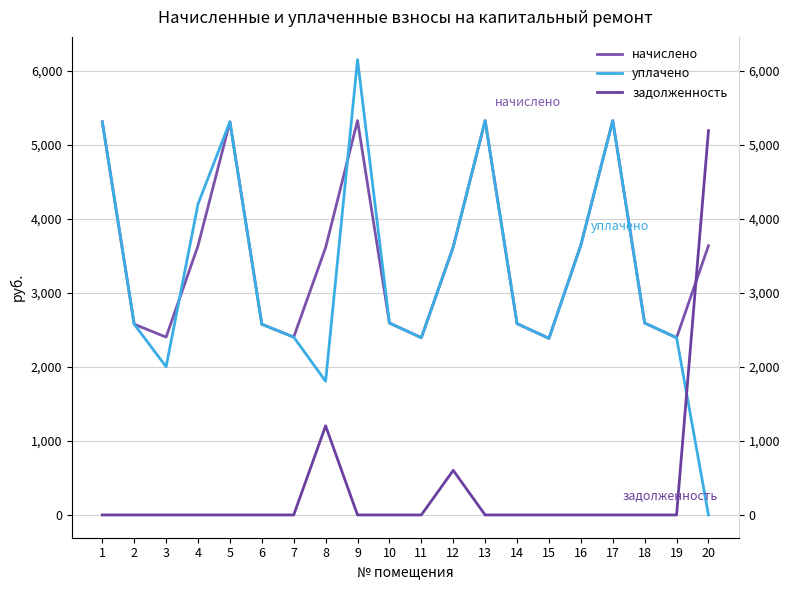

Between which two adjacent categories do уплачено and начислено first intersect?

3 and 4